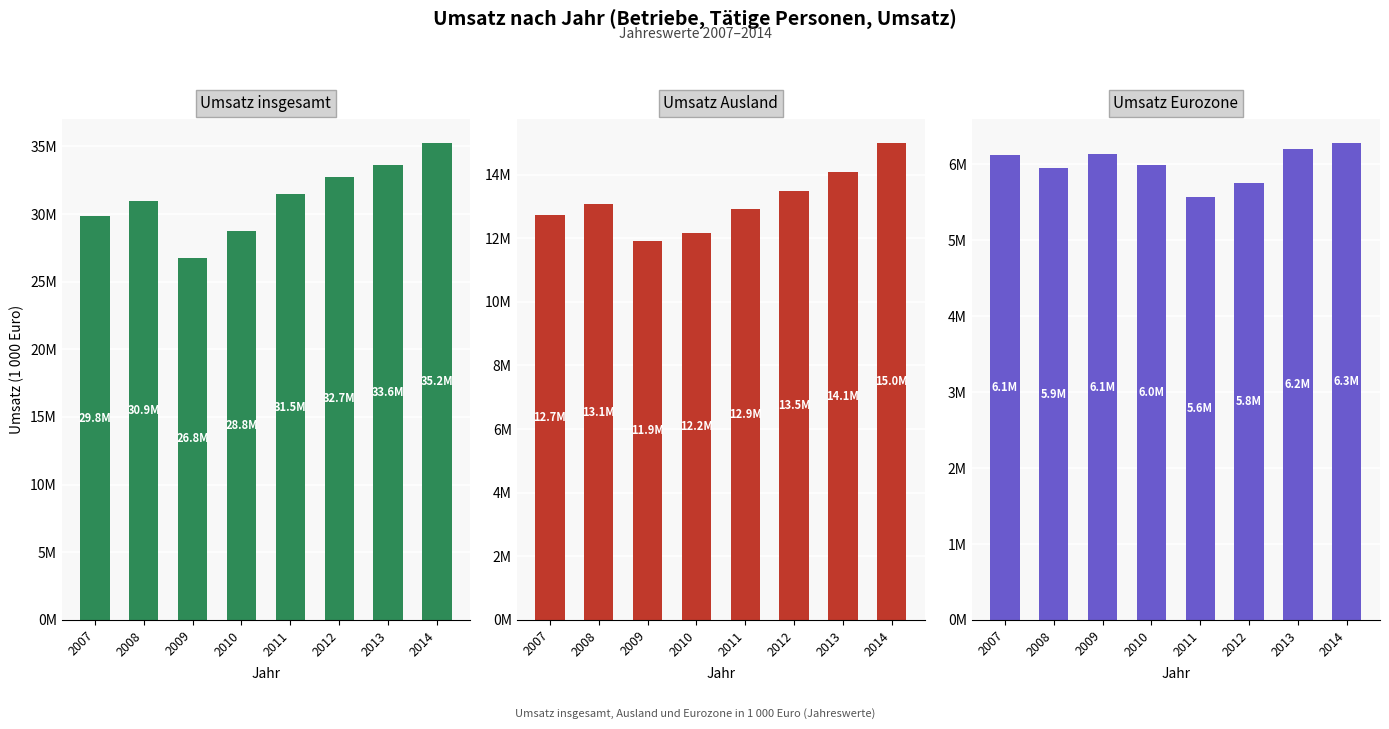

What are all the series names shown in the legend?

Umsatz insgesamt, Umsatz Ausland, Umsatz Eurozone